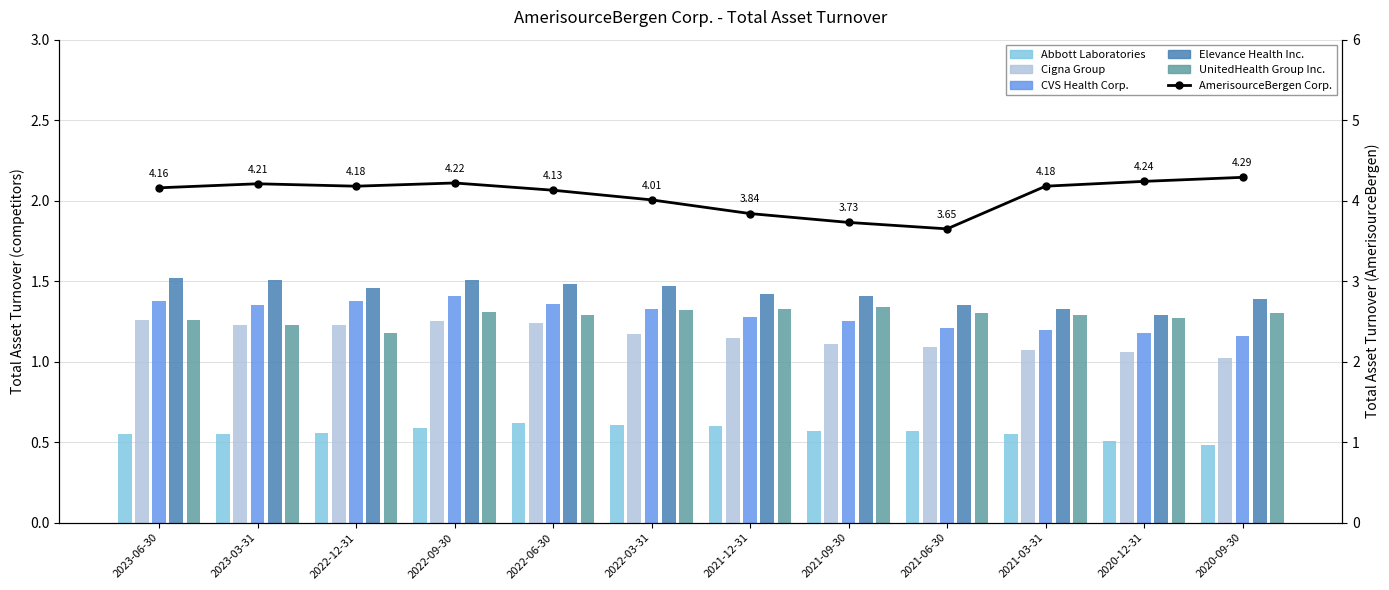

At which category does the chart reach its peak across all series?

2020-09-30